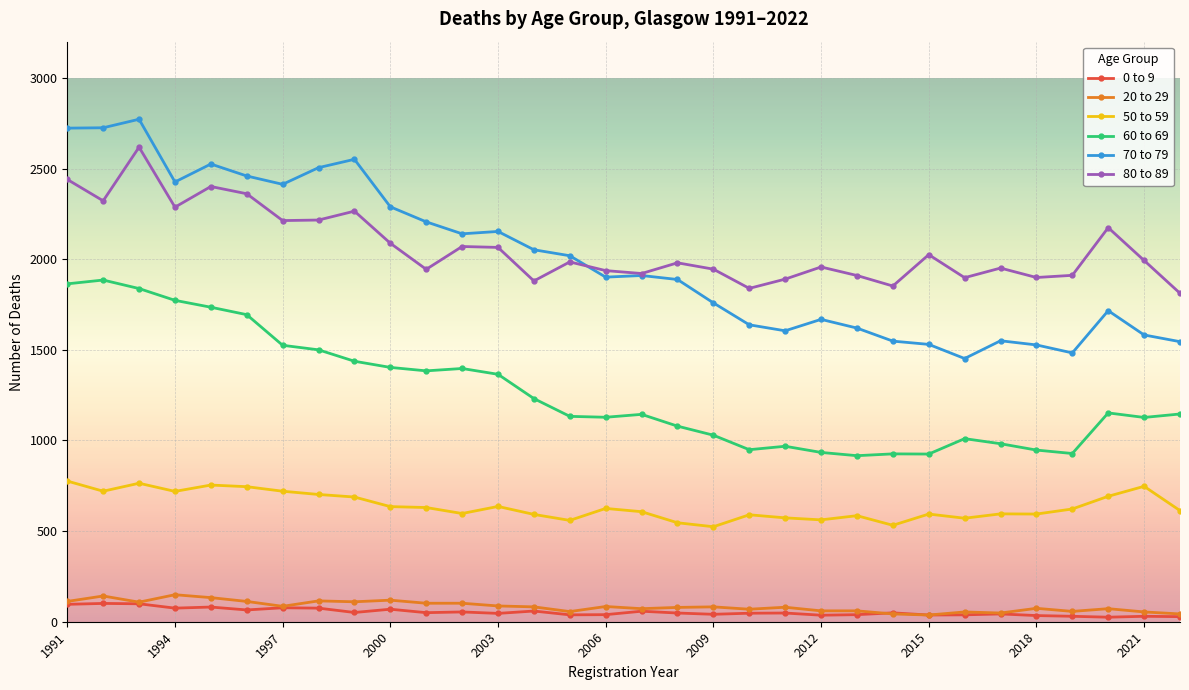

What is the maximum value shown in the chart?

2772